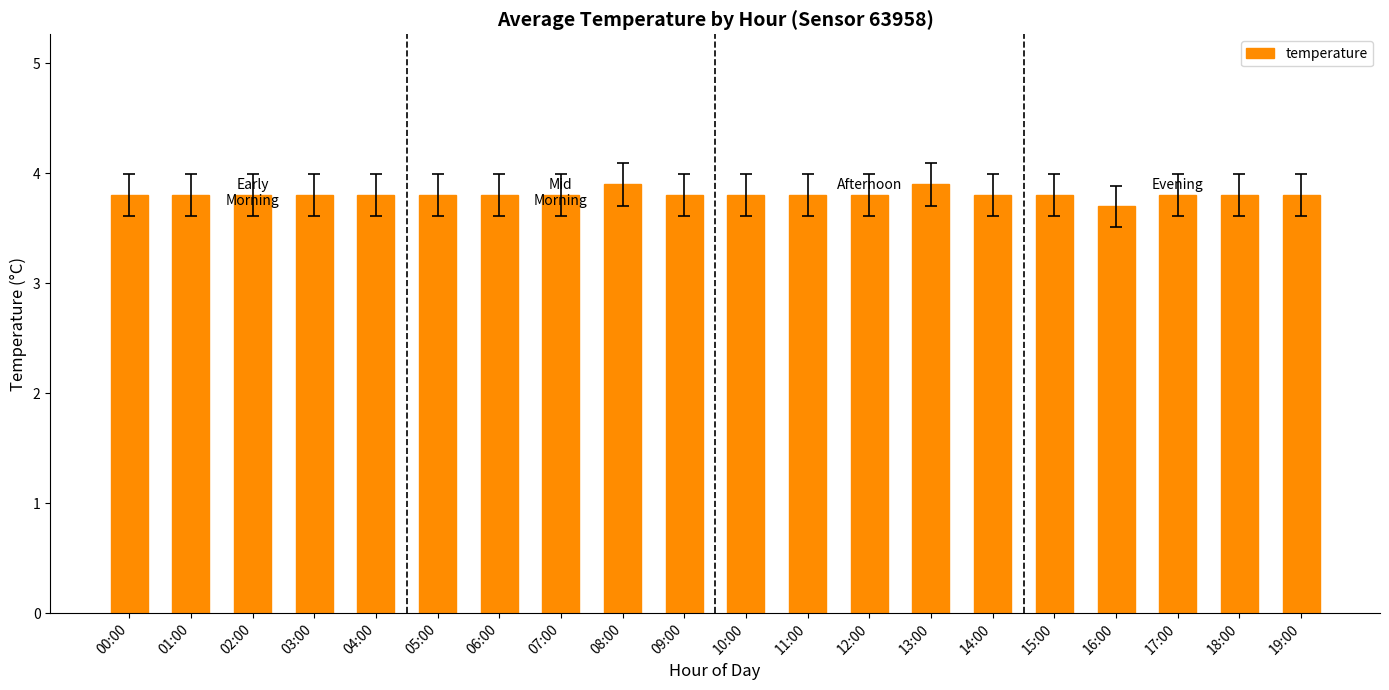

What value does the data have at 10:00?

3.8